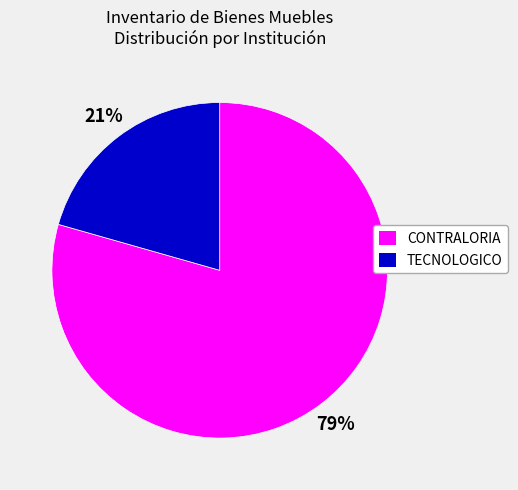

To the nearest percent, what is the average slice percentage?

50%